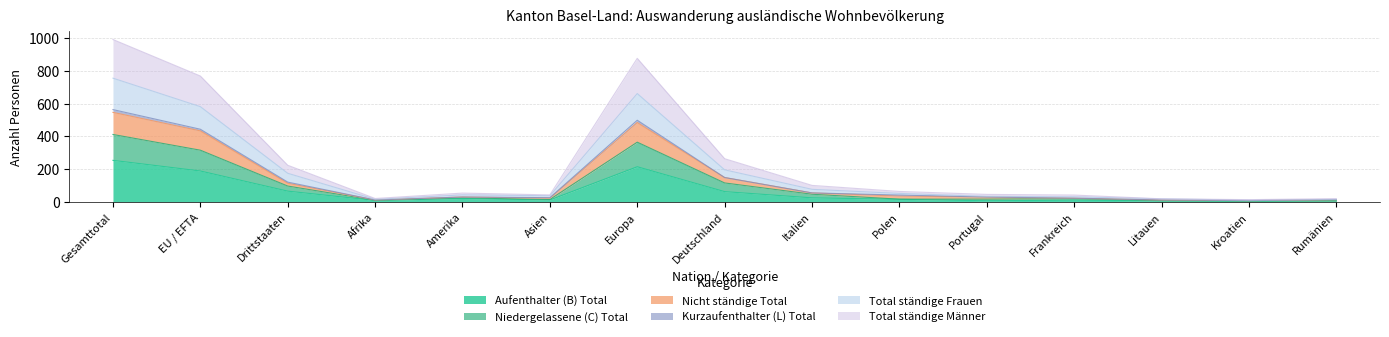

What is the value of the Total ständige Männer point at the 5th from the left?

29